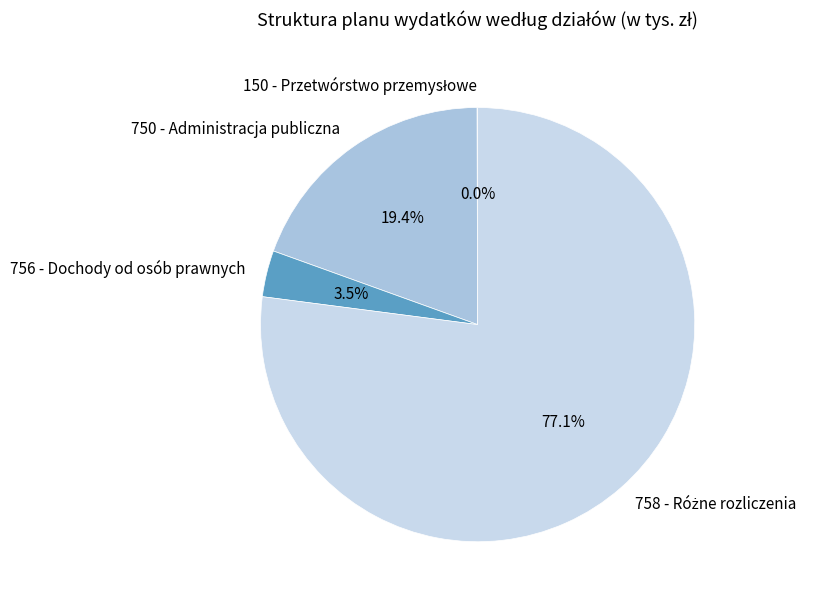

To the nearest percent, what is the average slice percentage?

25%